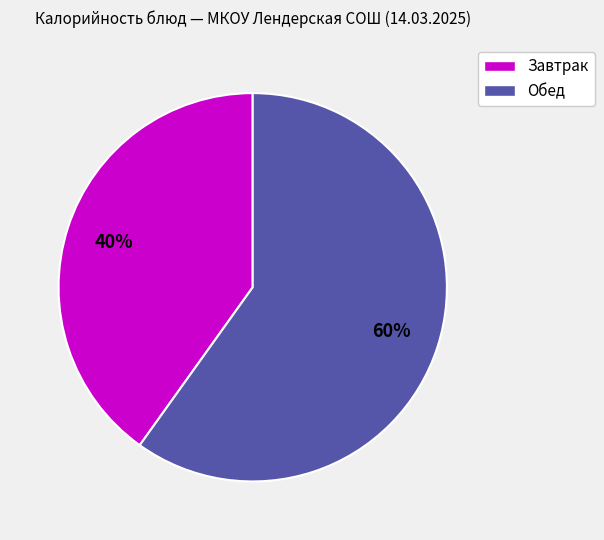

What is the ratio of the value at Обед to the value at Завтрак?

1.5